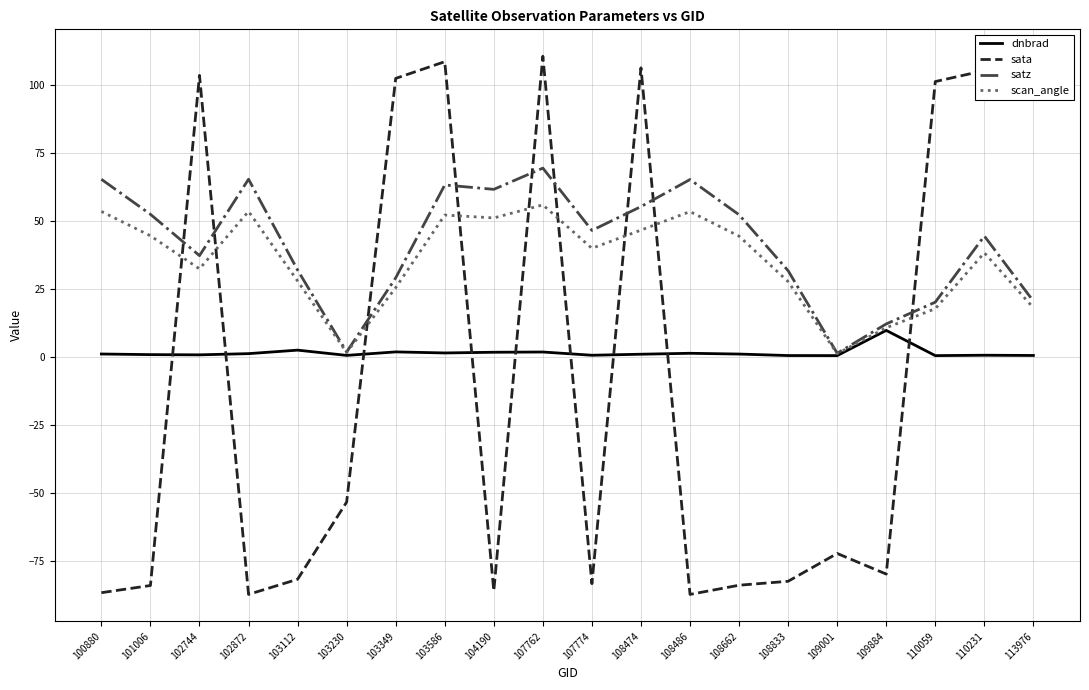

What is the difference between the highest and lowest values at 103230?

55.2